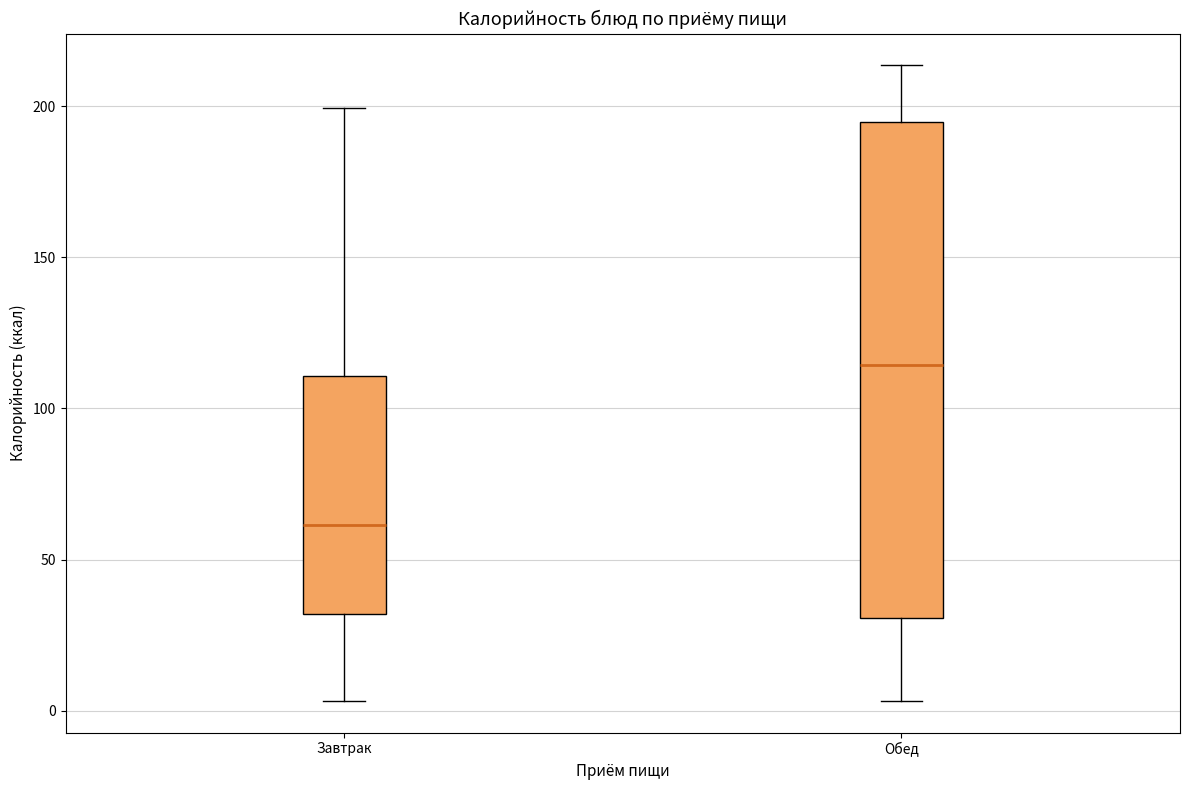

Reading left to right, read every box against the y-axis: the position of its median line, the range the box covers, and the ends of its whiskers. The values are not printed on the chart, so give them approximately, as read against the axis.

Завтрак: median 60, box 30 to 110, whiskers 5 to 200
Обед: median 115, box 30 to 195, whiskers 5 to 215